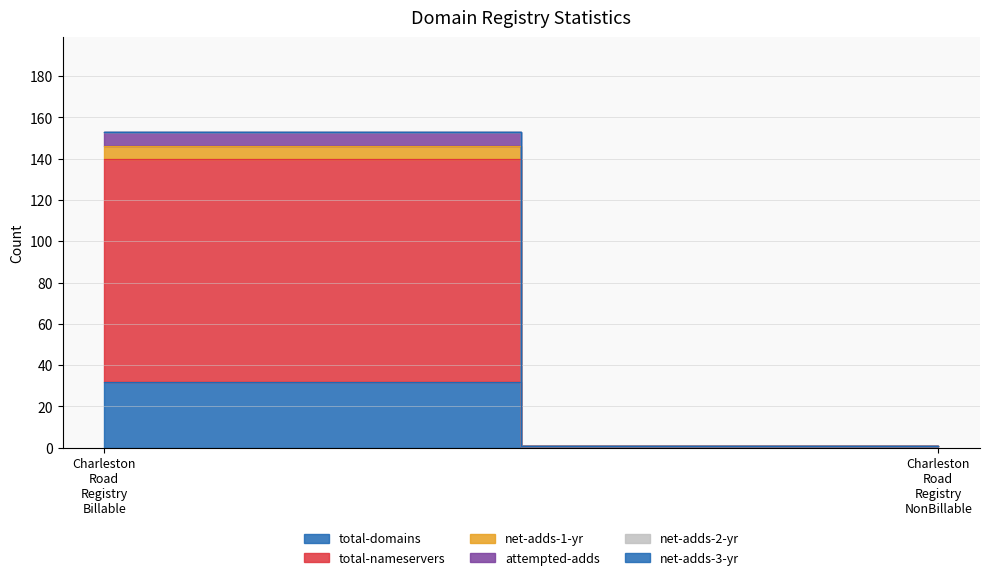

How many lines are shown in the chart?

6